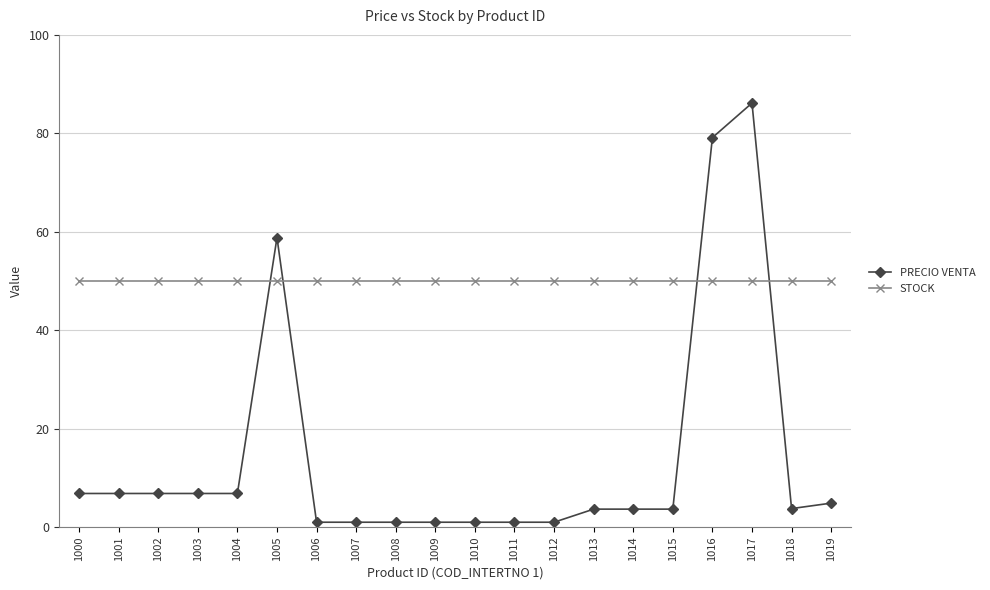

Between which two adjacent categories do PRECIO VENTA and STOCK first intersect?

1004 and 1005